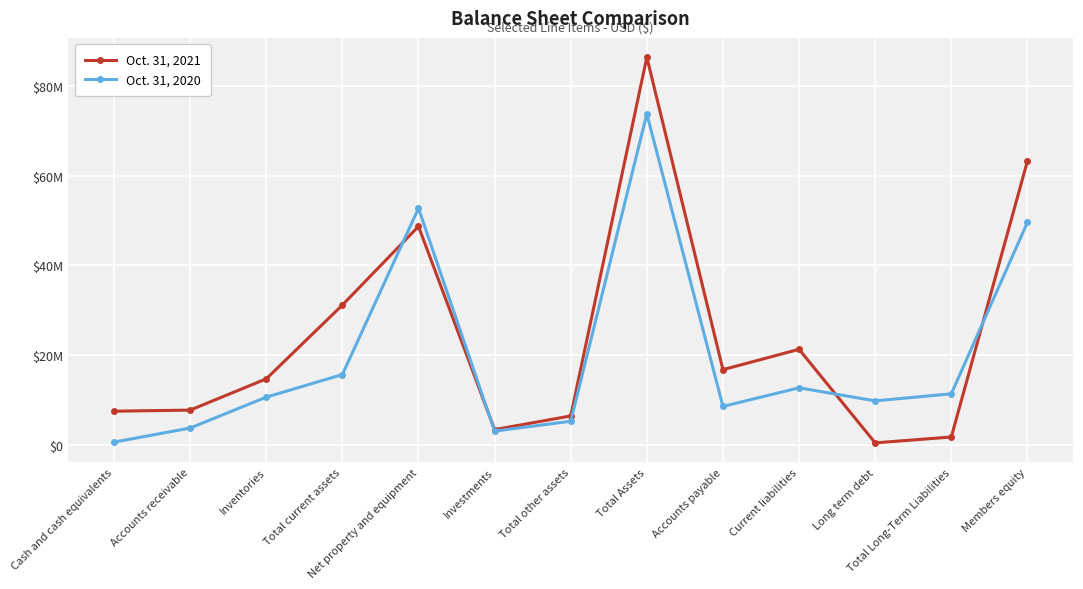

What is the sum of the Oct. 31, 2020 values at Total Assets and Long term debt?

83575239